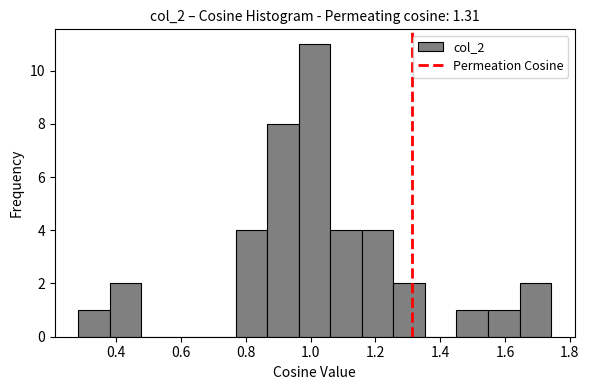

What is the height of the bar covering 1.54 to 1.64 on the x-axis? Neither the bar edges nor the heights are printed on the chart, so give them approximately, as read against the axes.

1